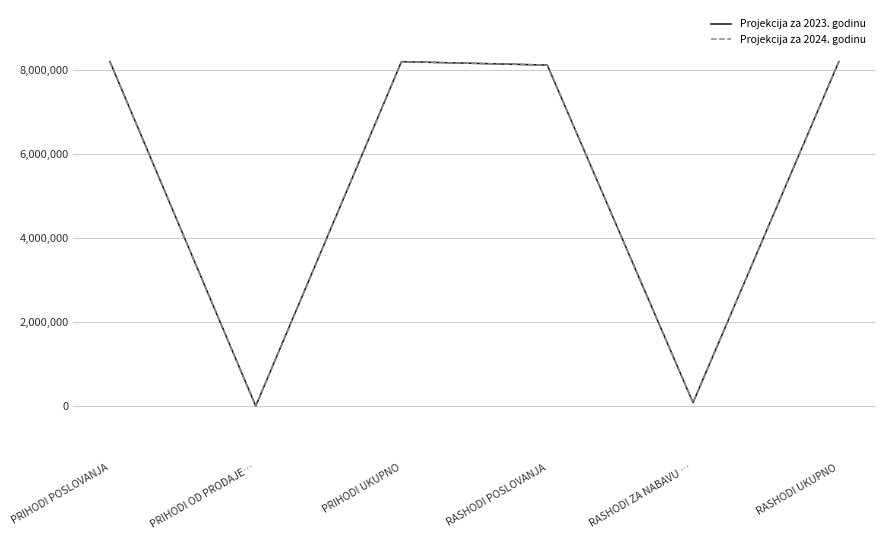

What is the label of the 2nd point from the right?

RASHODI ZA NABAVU …